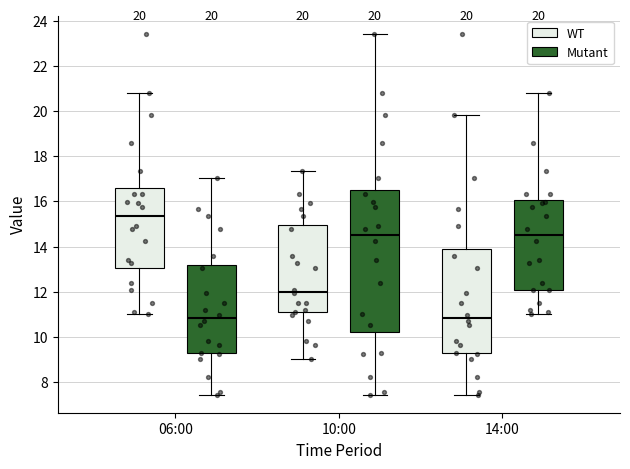

Comparing the boxes themselves (not the whiskers), which one is the tallest?

10:00 (Mutant)